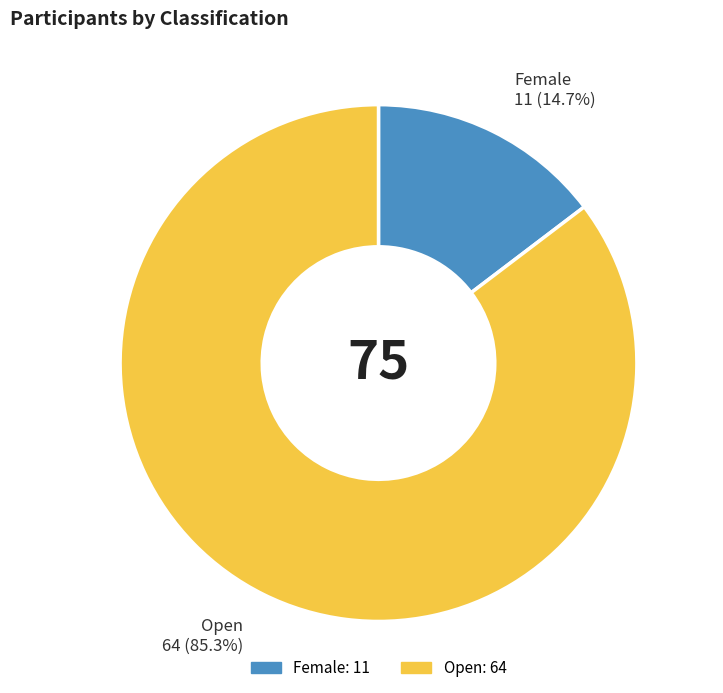

To the nearest percent, what percentage of the pie is Open?

85%